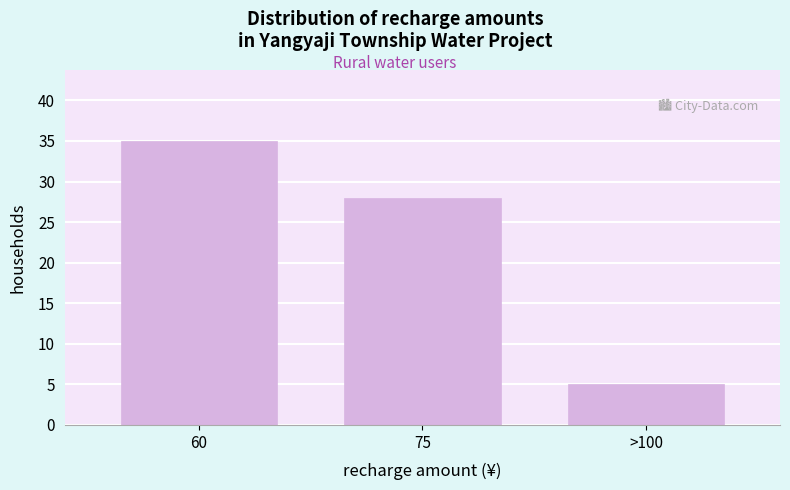

Reading left to right, transcribe all the data shown in this chart.

35	28	5